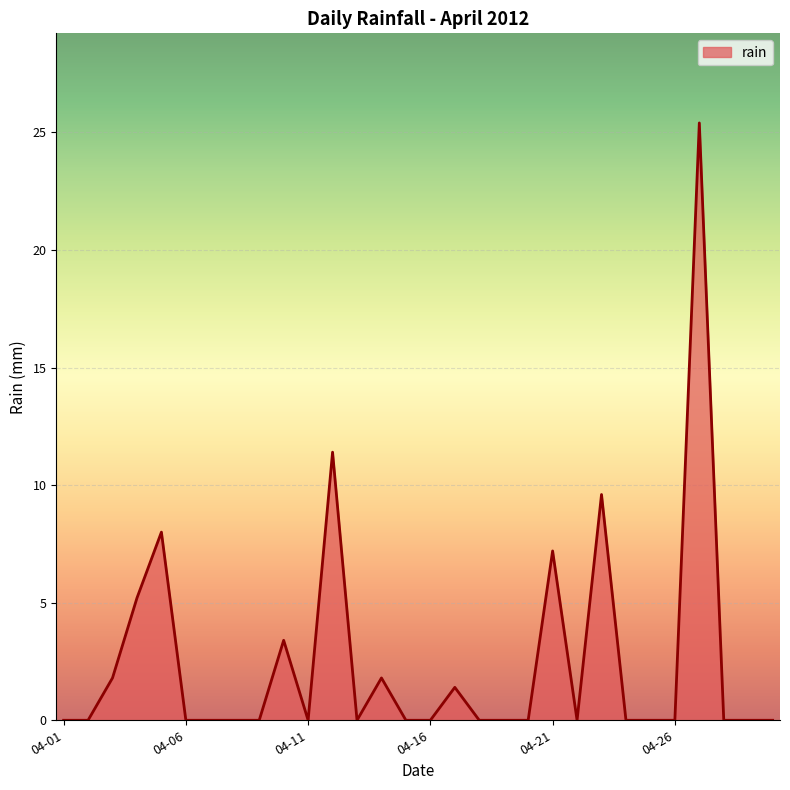

Reading left to right, extract all data points from this chart.

0.0	0.0	1.8	5.2	8.0	0.0	0.0	0.0	0.0	3.4	0.0	11.4	0.0	1.8	0.0	0.0	1.4	0.0	0.0	0.0	7.2	0.0	9.6	0.0	0.0	0.0	25.4	0.0	0.0	0.0